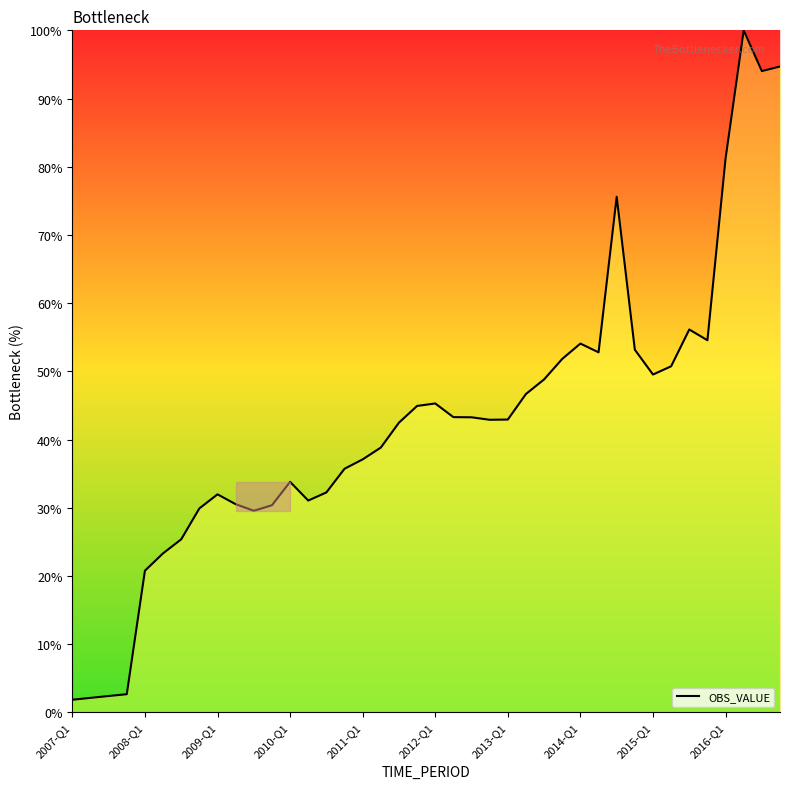

What is the sum of all values?

1708.4